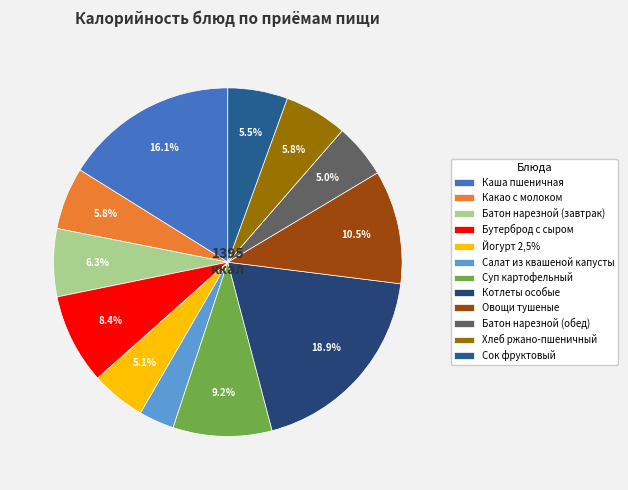

Which slice is the smallest?

Салат из квашеной капусты